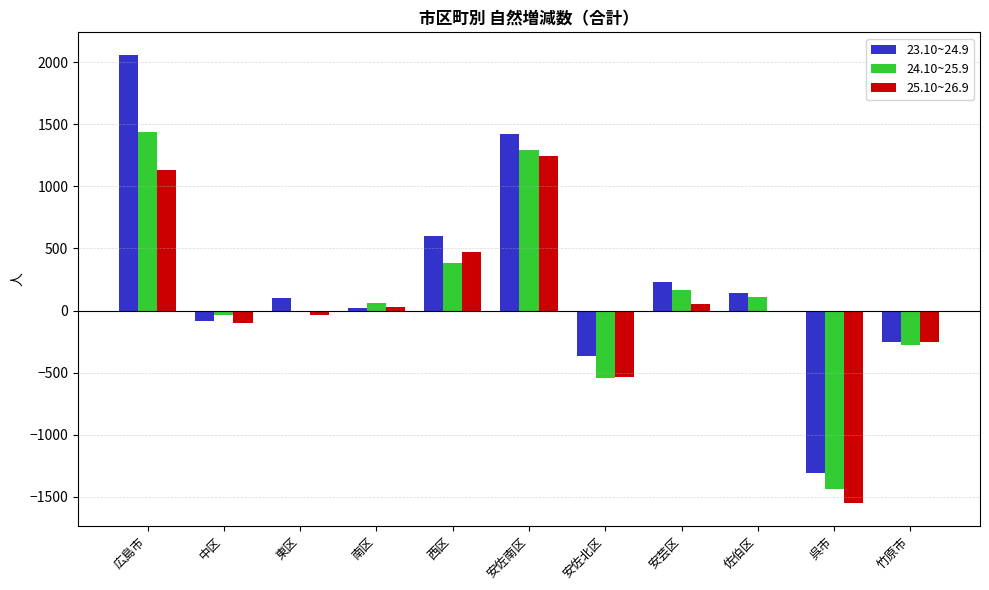

What is the sum of all 24.10~25.9 values?

1161